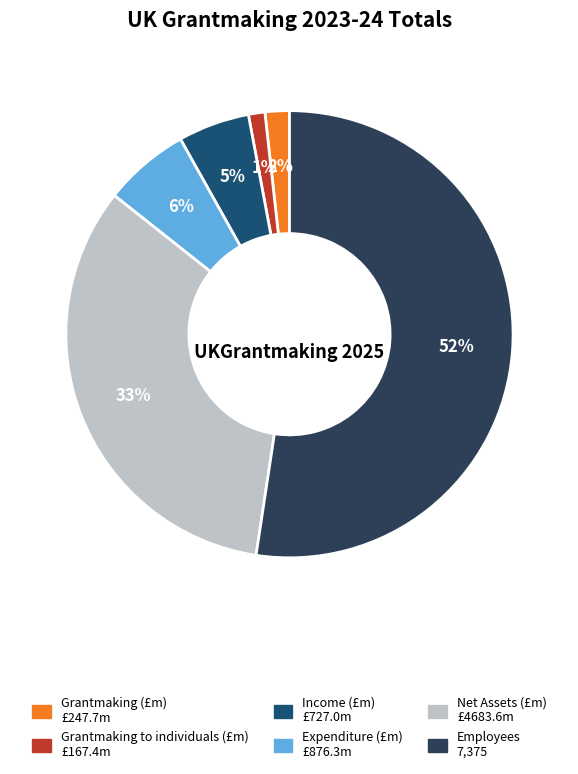

Rank the categories by value from highest to lowest.

Employees, Net Assets (£m), Expenditure (£m), Income (£m), Grantmaking (£m), Grantmaking to individuals (£m)